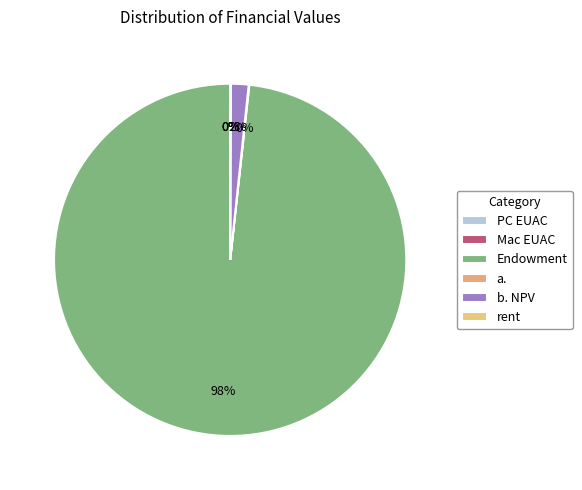

Which category has the biggest portion of the pie?

Endowment